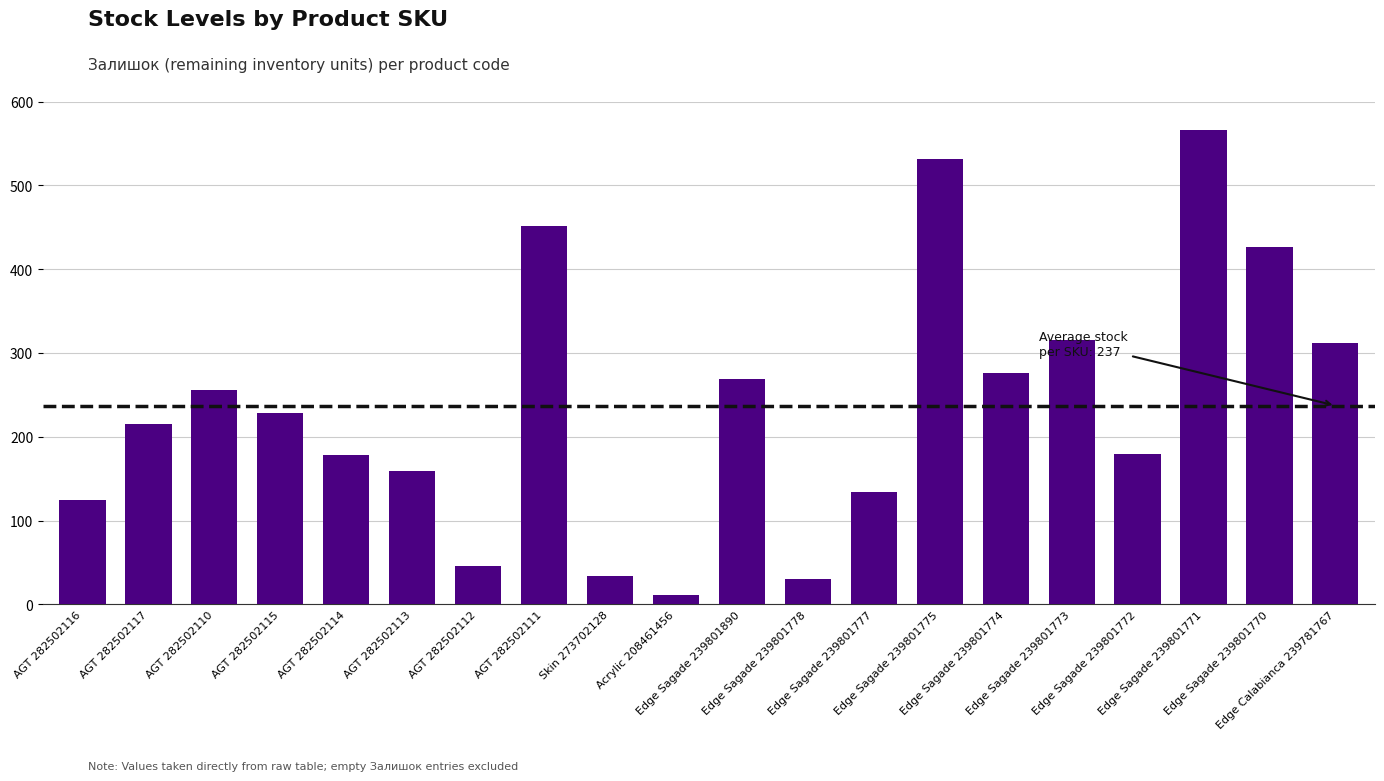

Is it true that the value at AGT 282502110 is 256?

True